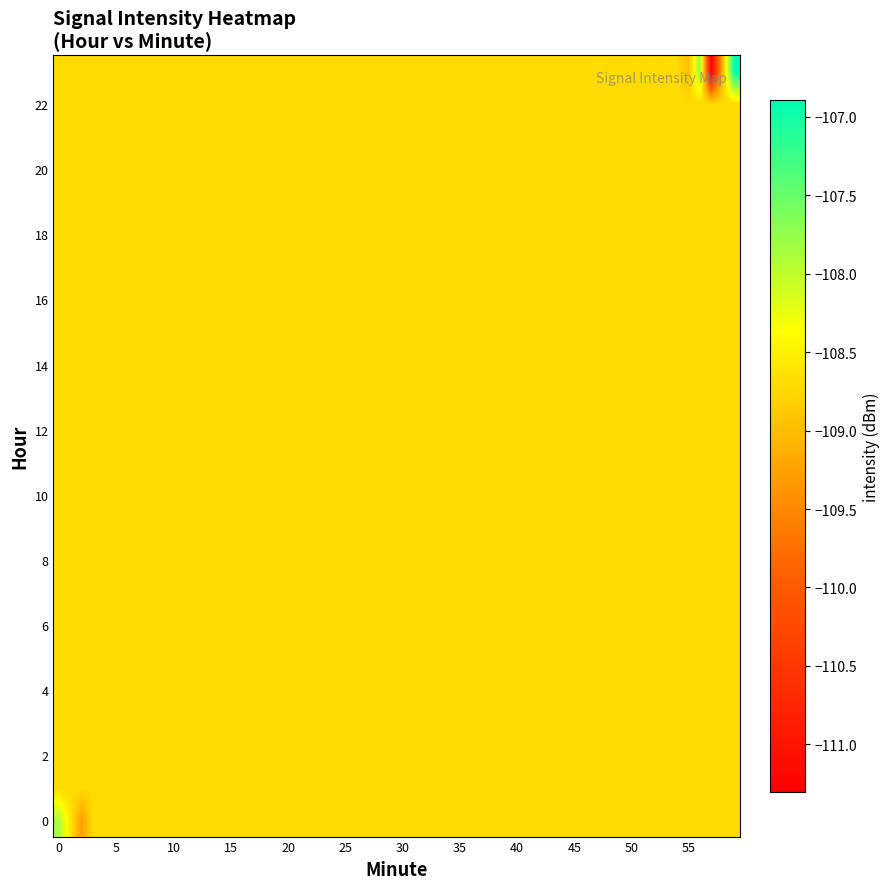

Reading right to left, extract all data points from this chart.

r0: -110.0	55.0	23.0
r1: -107.9	55.0	23.0
r2: -105.0	56.0	23.0
r3: -108.7	56.0	23.0
r4: -110.7	56.0	23.0
r5: -110.2	56.0	23.0
r6: -104.3	56.0	23.0
r7: -112.8	57.0	23.0
r8: -106.3	57.0	23.0
r9: -105.2	57.0	23.0
r10: -116.1	57.0	23.0
r11: -116.1	57.0	23.0
r12: -110.0	58.0	23.0
r13: -110.6	58.0	23.0
r14: -111.8	58.0	23.0
r15: -109.0	58.0	23.0
r16: -105.4	58.0	23.0
r17: -107.4	58.0	23.0
r18: -106.9	59.0	23.0
r19: -102.7	59.0	23.0
r20: -108.5	59.0	23.0
r21: -107.1	59.0	23.0
r22: -109.2	59.0	23.0
r23: -107.0	0.0	0.0
r24: -103.2	0.0	0.0
r25: -108.8	0.0	0.0
r26: -112.4	0.0	0.0
r27: -107.7	0.0	0.0
r28: -108.0	0.0	0.0
r29: -105.3	1.0	0.0
r30: -107.3	1.0	0.0
r31: -106.6	1.0	0.0
r32: -119.8	1.0	0.0
r33: -103.9	1.0	0.0
r34: -109.6	2.0	0.0
r35: -114.3	2.0	0.0
r36: -112.2	2.0	0.0
r37: -106.8	2.0	0.0
r38: -110.4	2.0	0.0
r39: -102.5	2.0	0.0